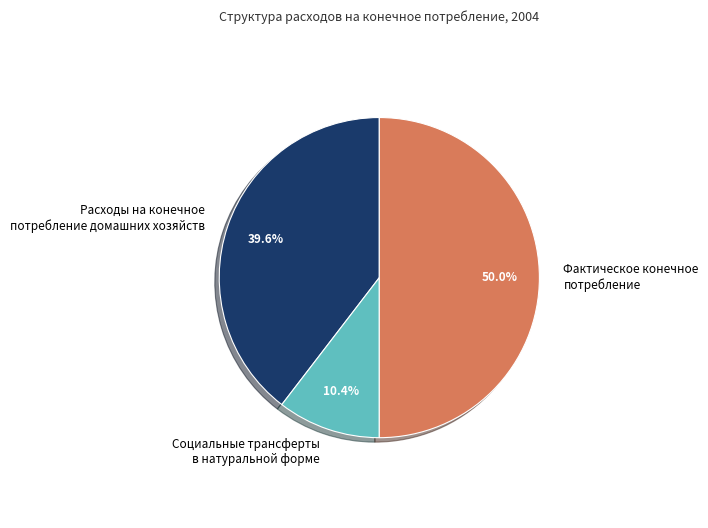

Rank the categories by value from highest to lowest.

Фактическое конечное потребление, Расходы на конечное потребление домашних хозяйств, Социальные трансферты в натуральной форме